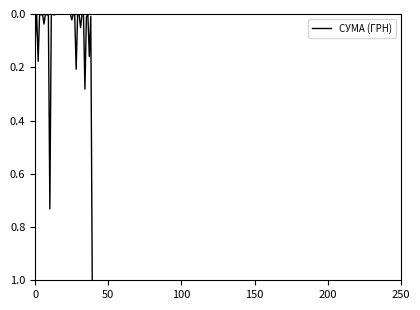

What is the greatest value displayed?

1.0